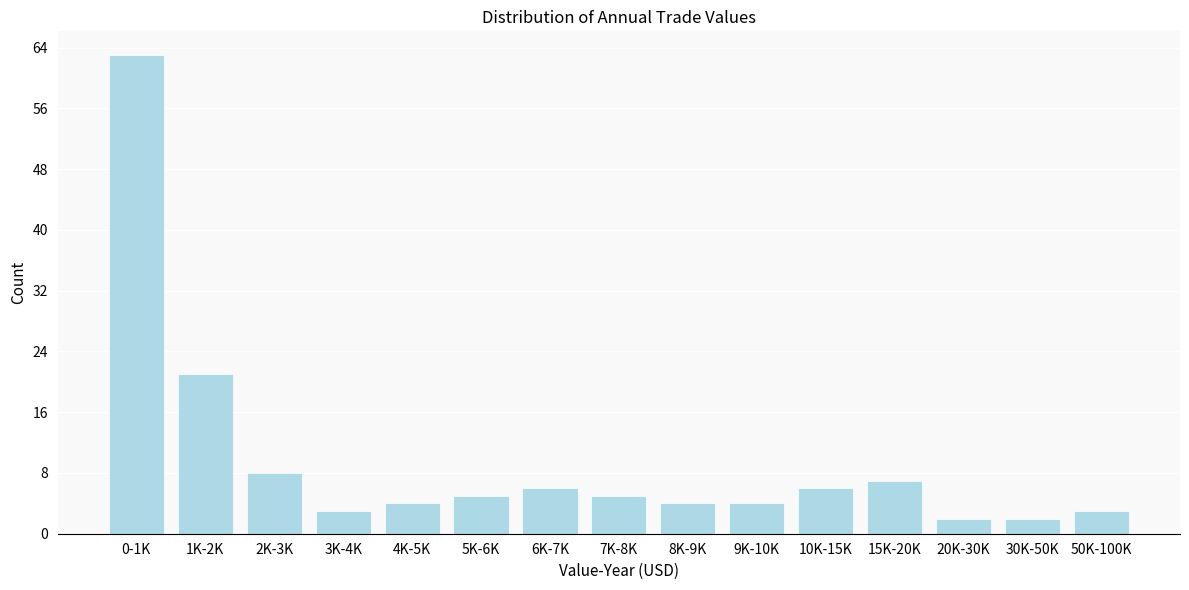

Reading left to right, what are all the values shown in this chart?

0-1K=63	1K-2K=21	2K-3K=8	3K-4K=3	4K-5K=4	5K-6K=5	6K-7K=6	7K-8K=5	8K-9K=4	9K-10K=4	10K-15K=6	15K-20K=7	20K-30K=2	30K-50K=2	50K-100K=3